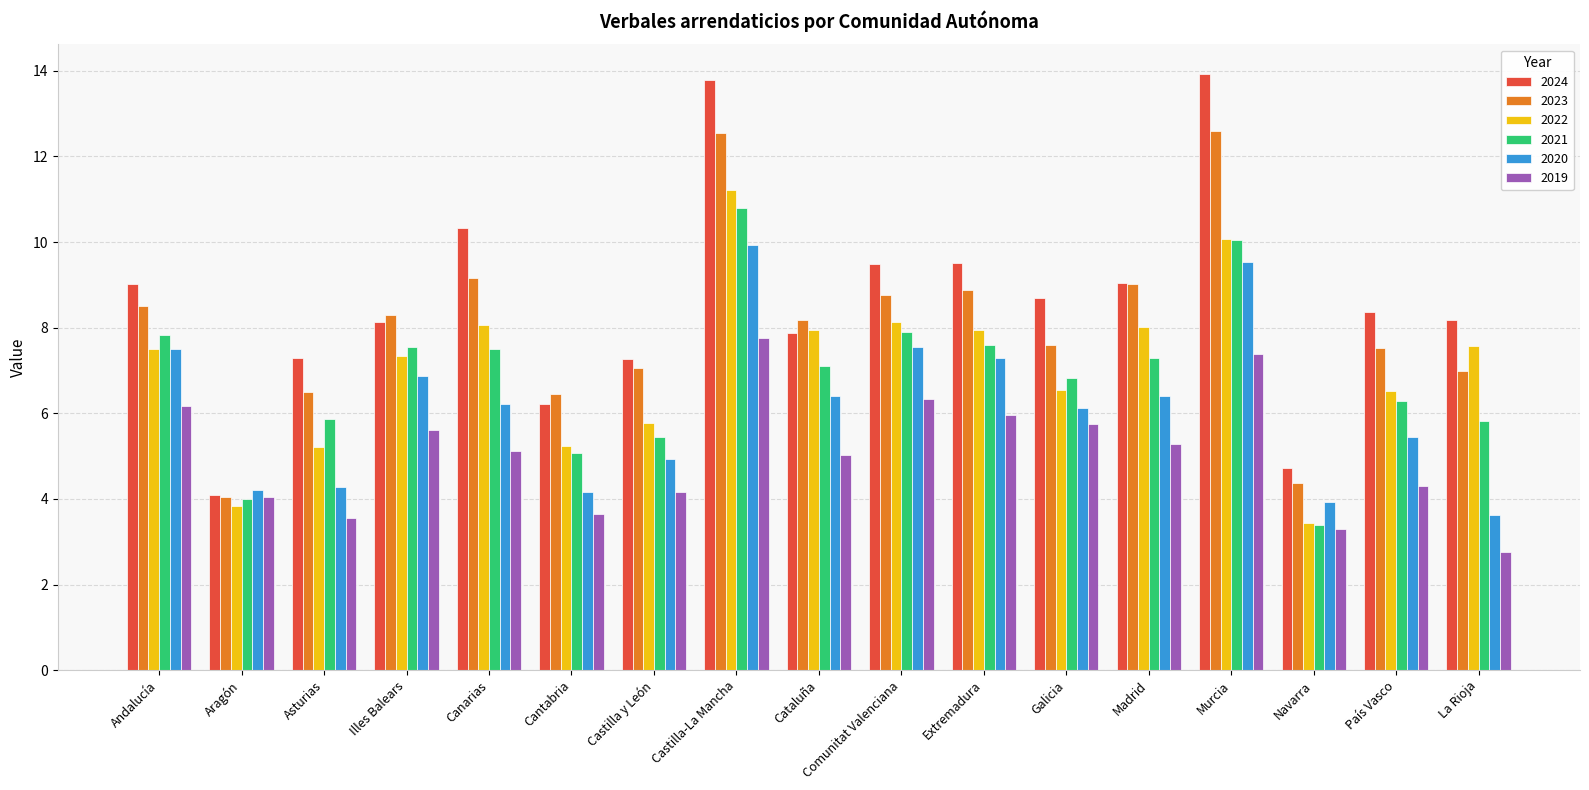

Which series changed the most between Andalucía and Navarra?

2021